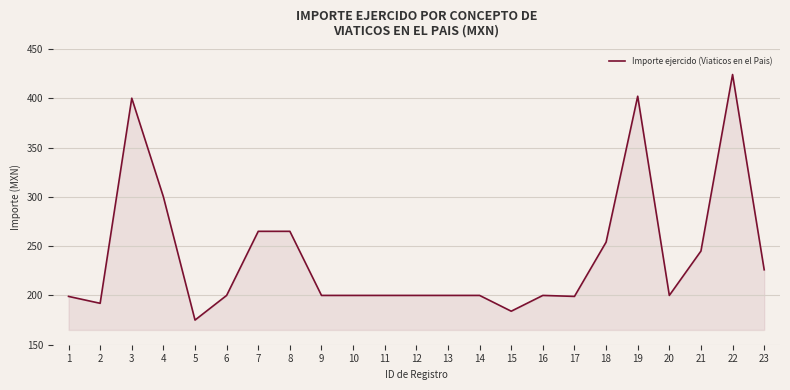

What is the ratio of the value at 10 to the value at 22?

0.5